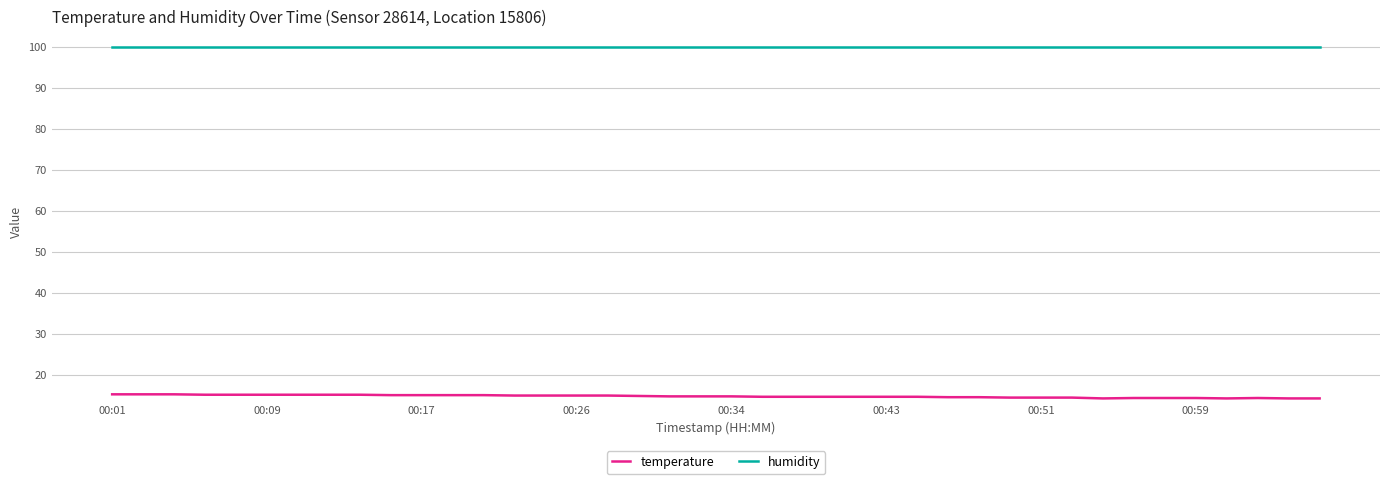

List the series in order of their overall mean, highest first.

humidity, temperature